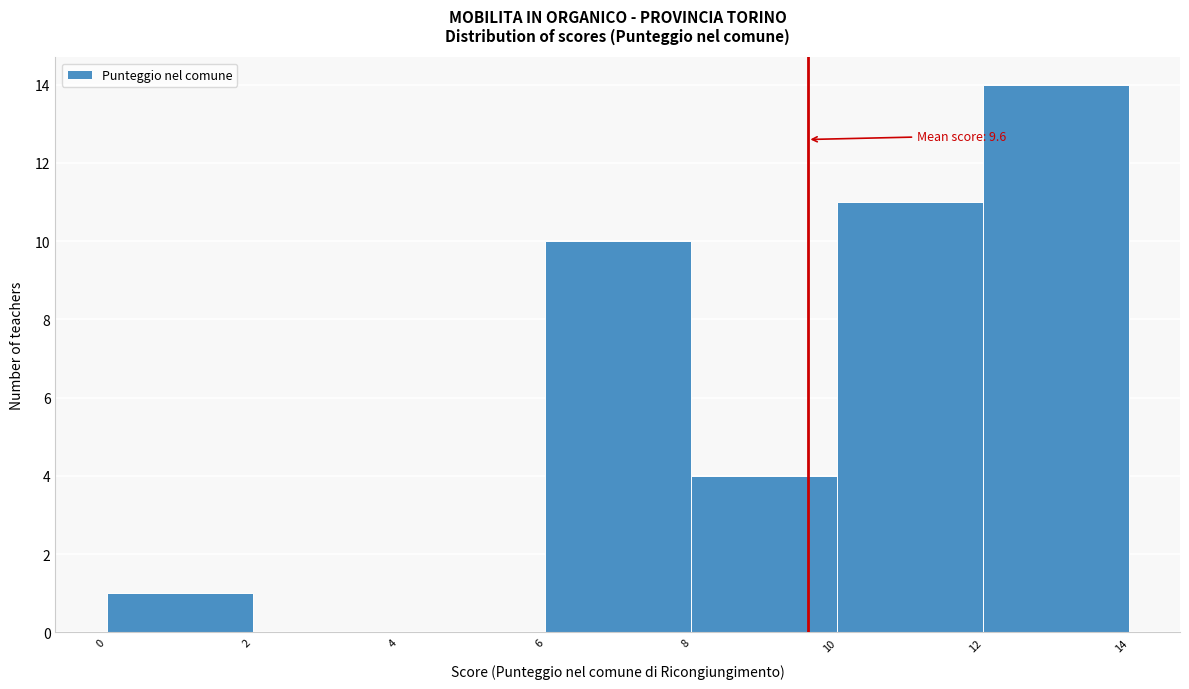

Which range on the x-axis has the tallest bar?

12 to 14